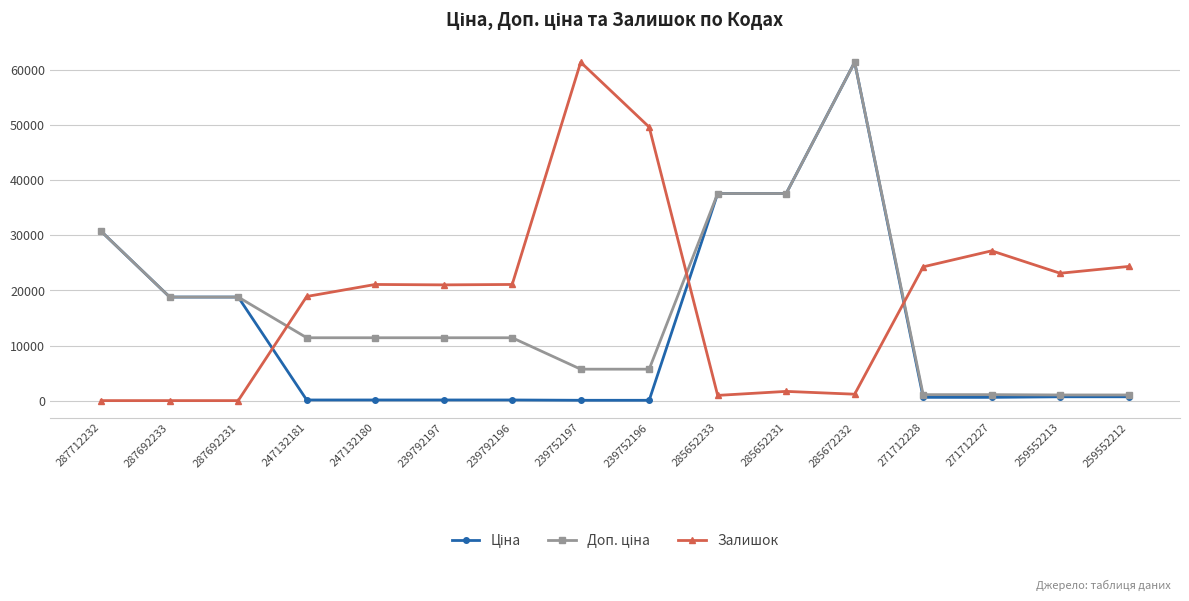

The value of Залишок at 259552213 is 11472.8. True or false?

False